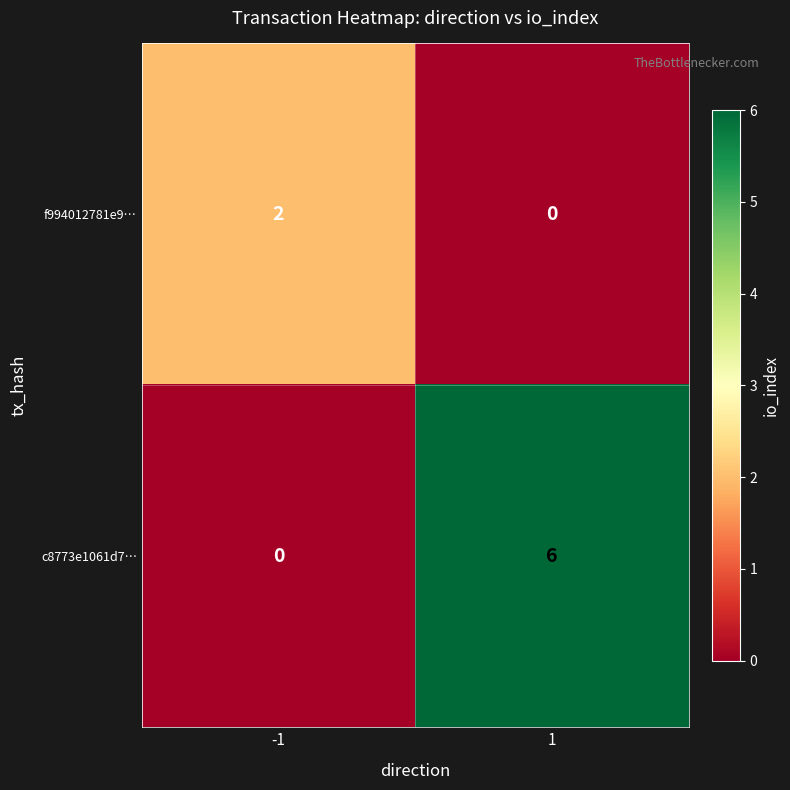

Rank the series by their average value, from highest to lowest.

c8773e1061d7…, f994012781e9…